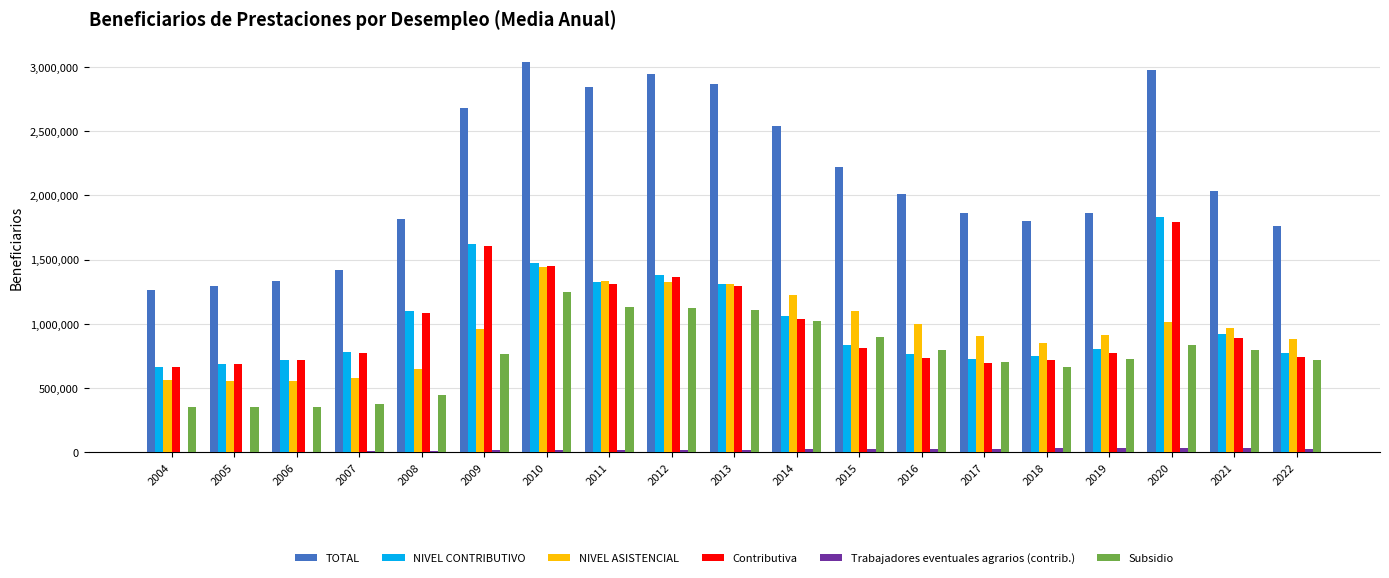

Which series has the largest total across all categories?

TOTAL